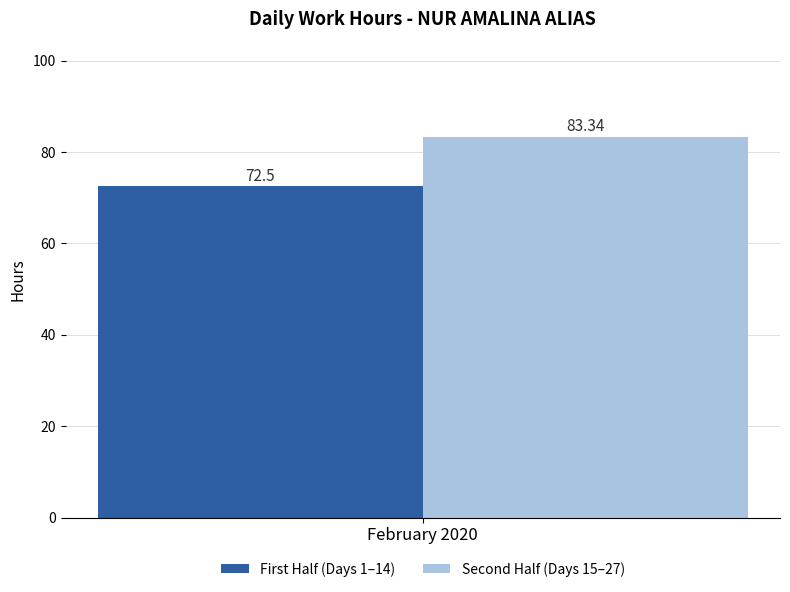

List the labels in order of Second Half (Days 15–27) value, largest first.

February 2020